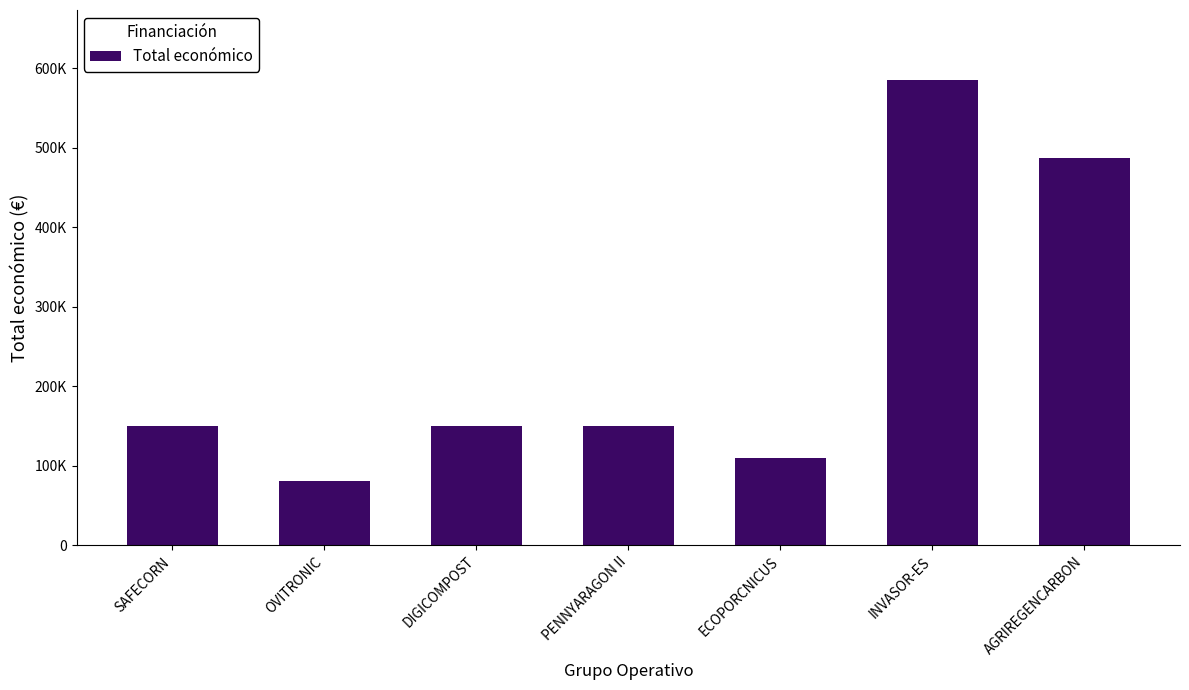

What is the sum of all values?

1712768